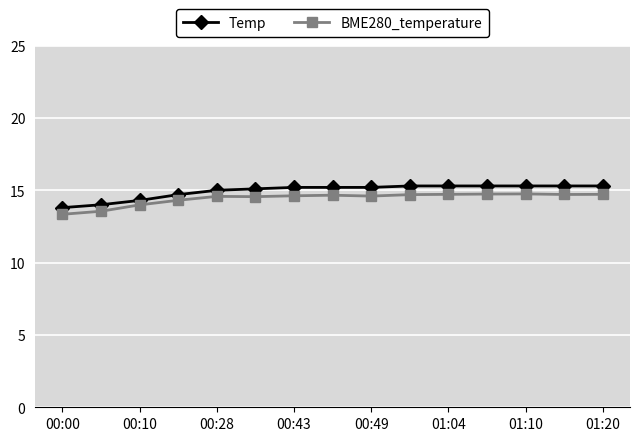

What is the value of the BME280_temperature point at the 6th from the left?

14.6